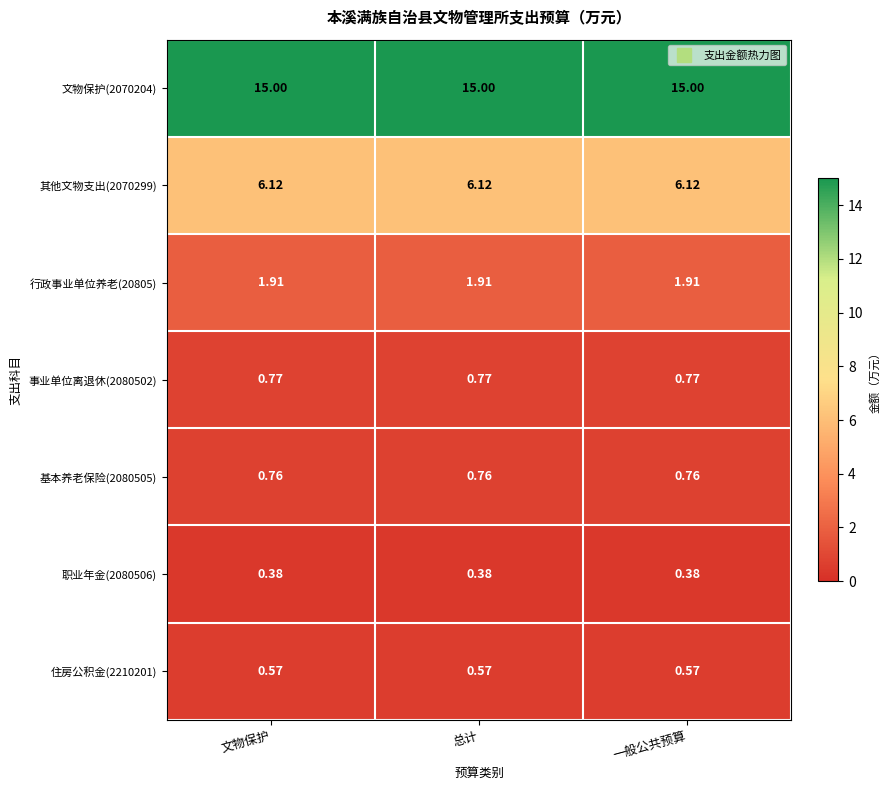

Is the value of 住房公积金(2210201) at 总计 greater than the value of 其他文物支出(2070299) at 文物保护?

No